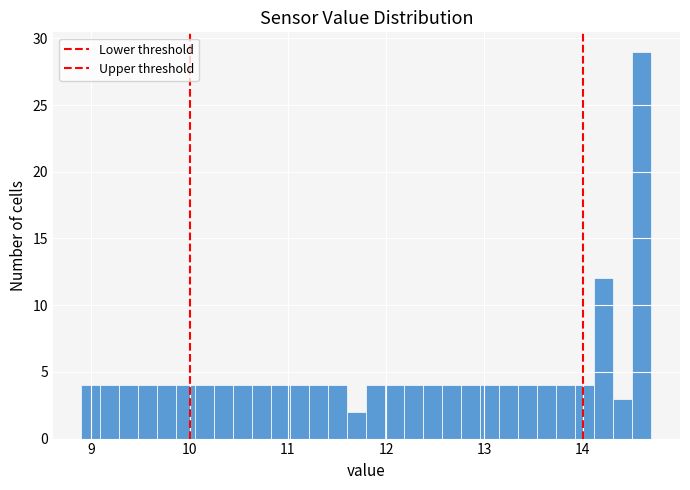

Read against the x-axis, roughly where is the centre of the tallest bar?

14.6